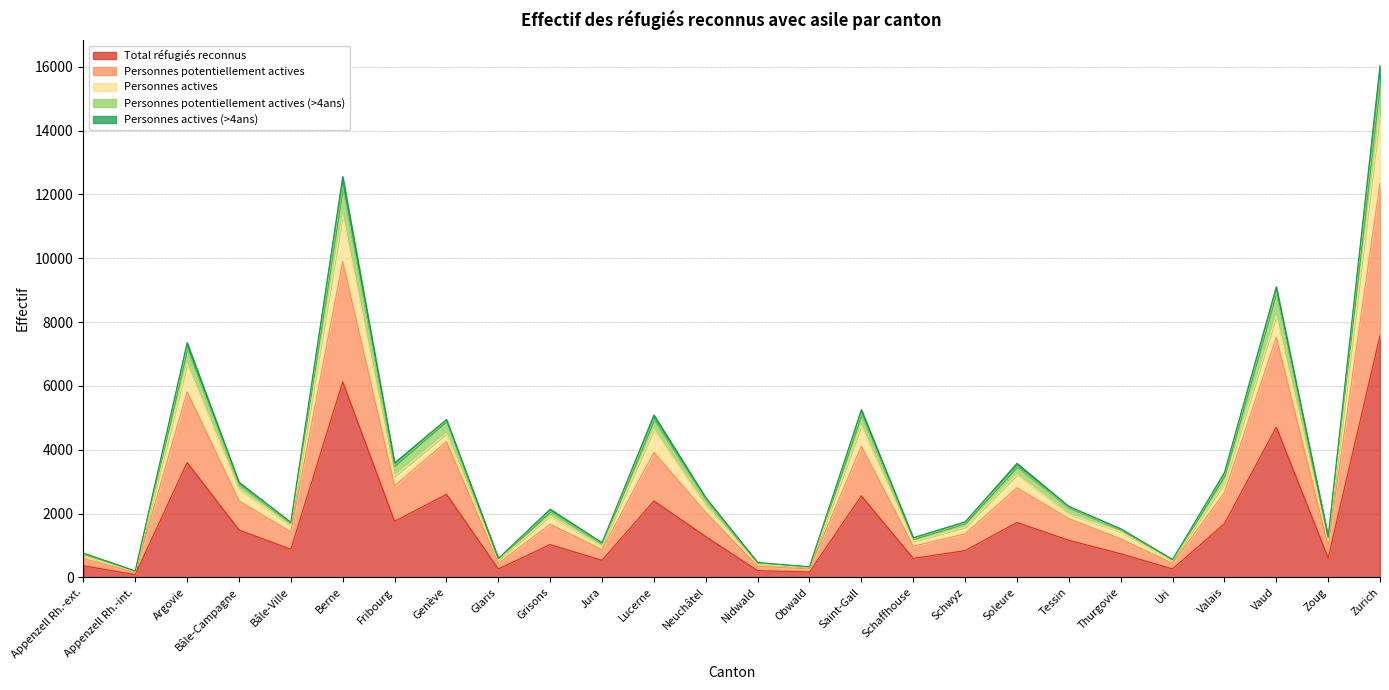

At which category is the sum across all series the highest?

Zurich